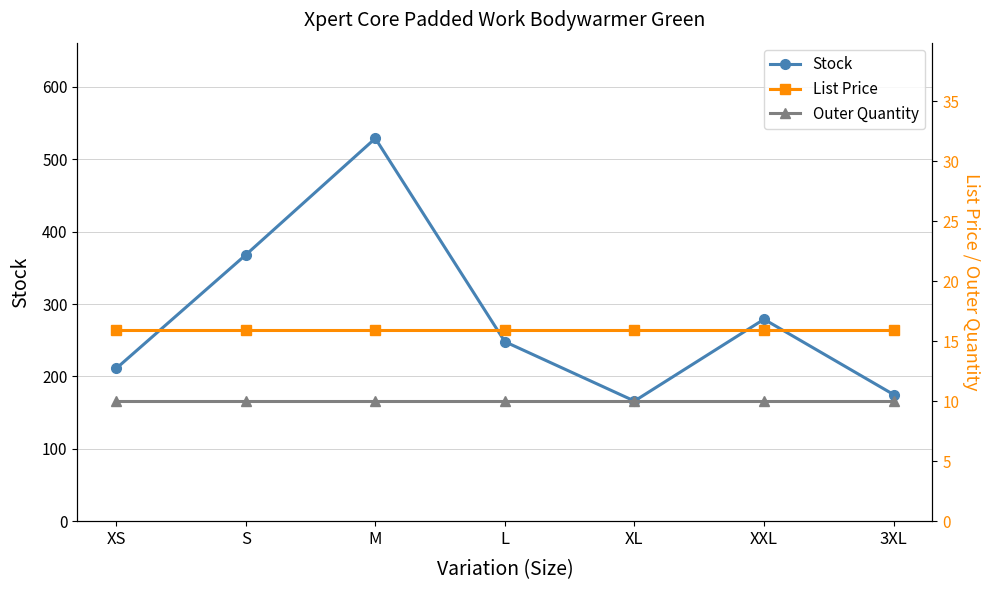

Where is List Price nearest to the value 15?

XS